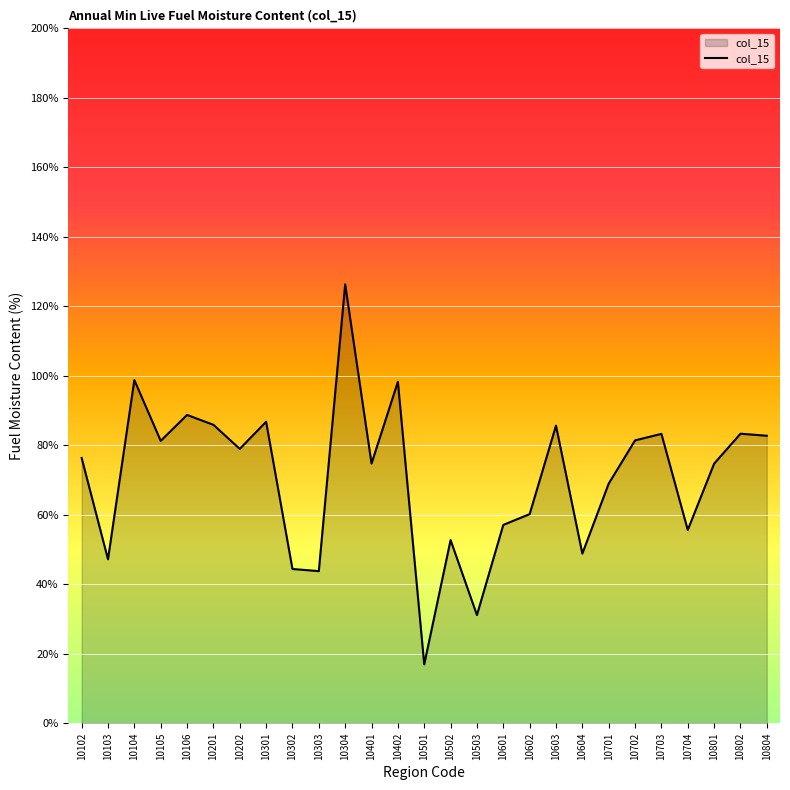

Approximately how many times larger is the value at 10503 compared to 10702?

0.4